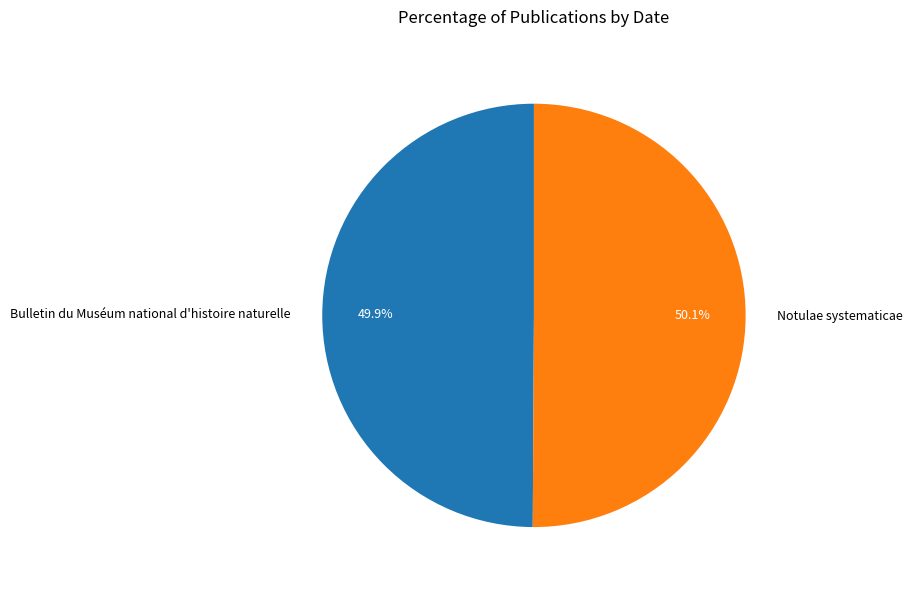

Does any single category account for the majority?

Yes